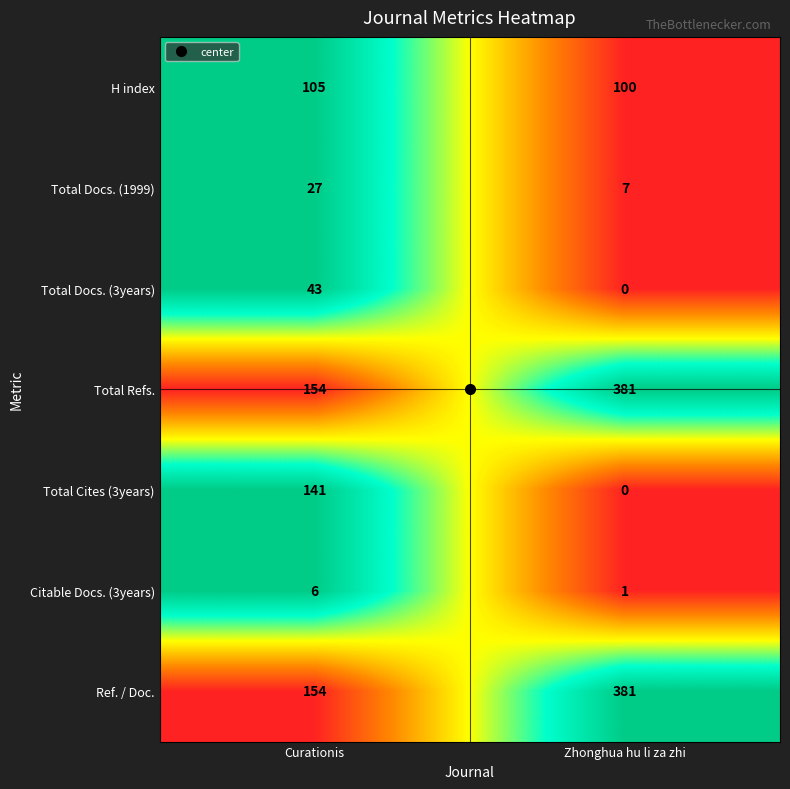

At how many categories does at least one series exceed 0?

2